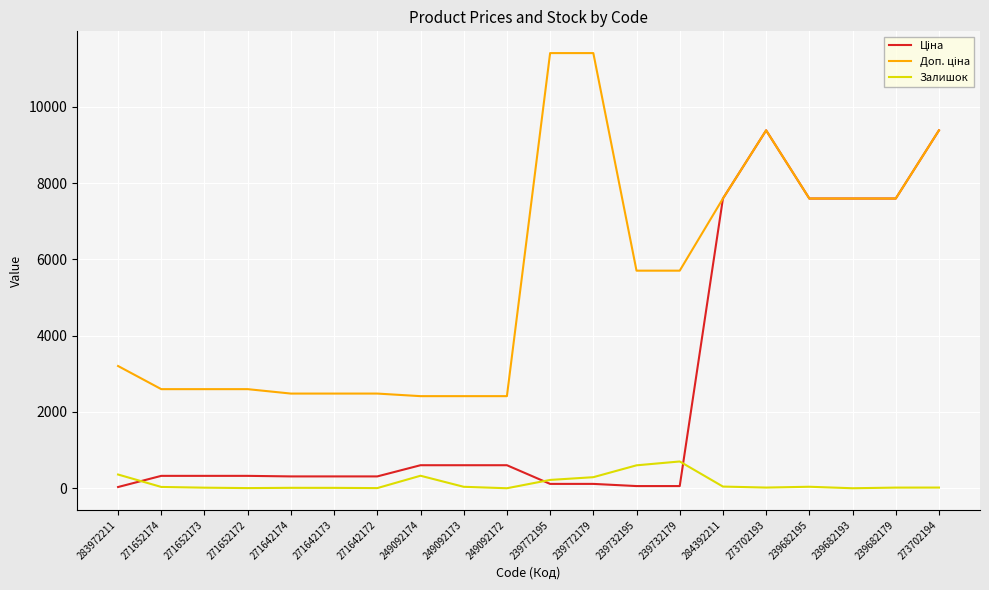

What is the maximum value shown in the chart?

11410.0